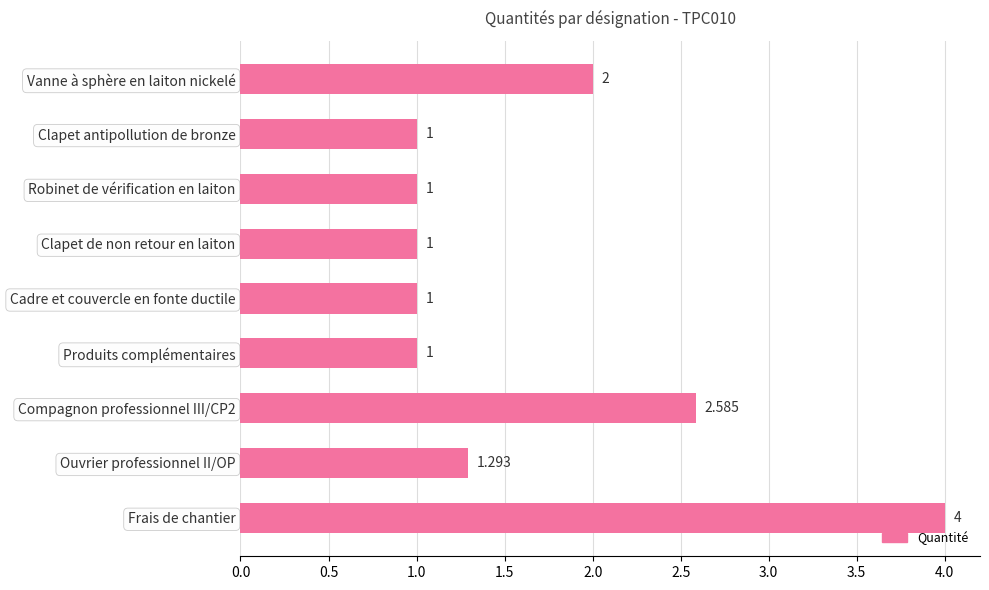

What is the label of the 5th bar from the bottom?

Cadre et couvercle en fonte ductile